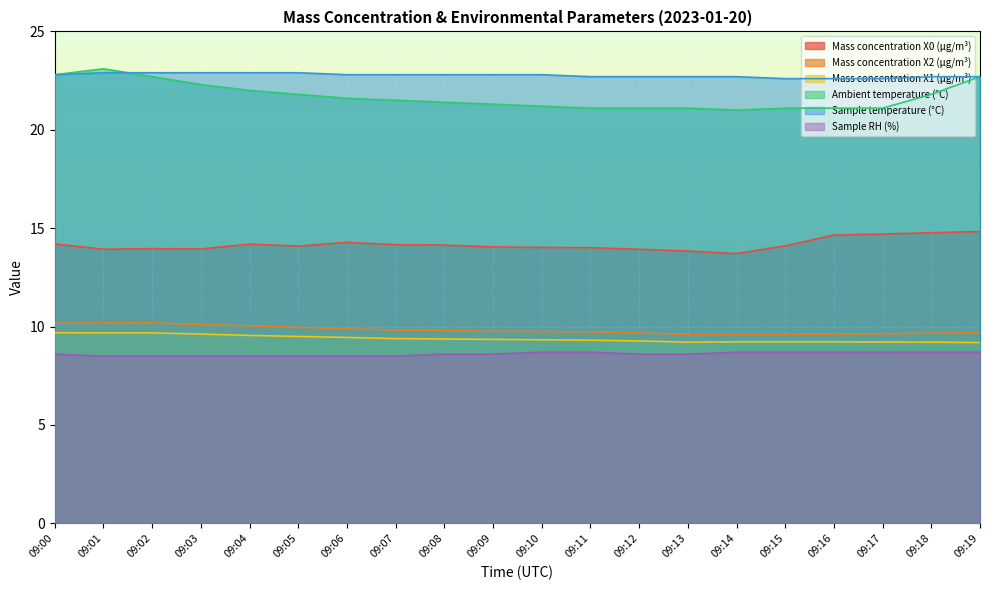

Does the chart display data point markers on the line(s)?

No